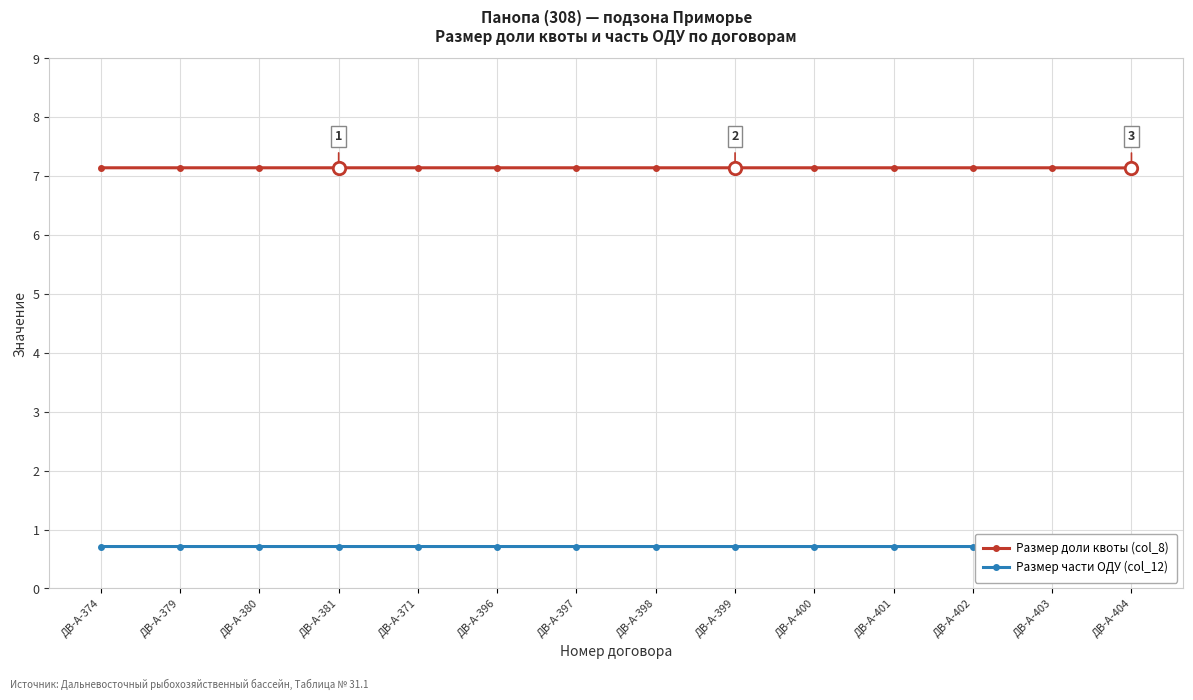

What are all the series names shown in the legend?

Размер доли квоты (col_8), Размер части ОДУ (col_12)